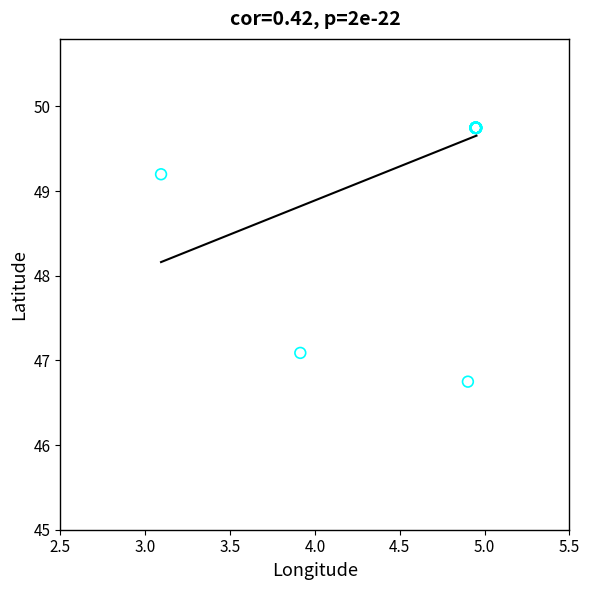

What Y value in the scatter plot is closest to 48?

47.1